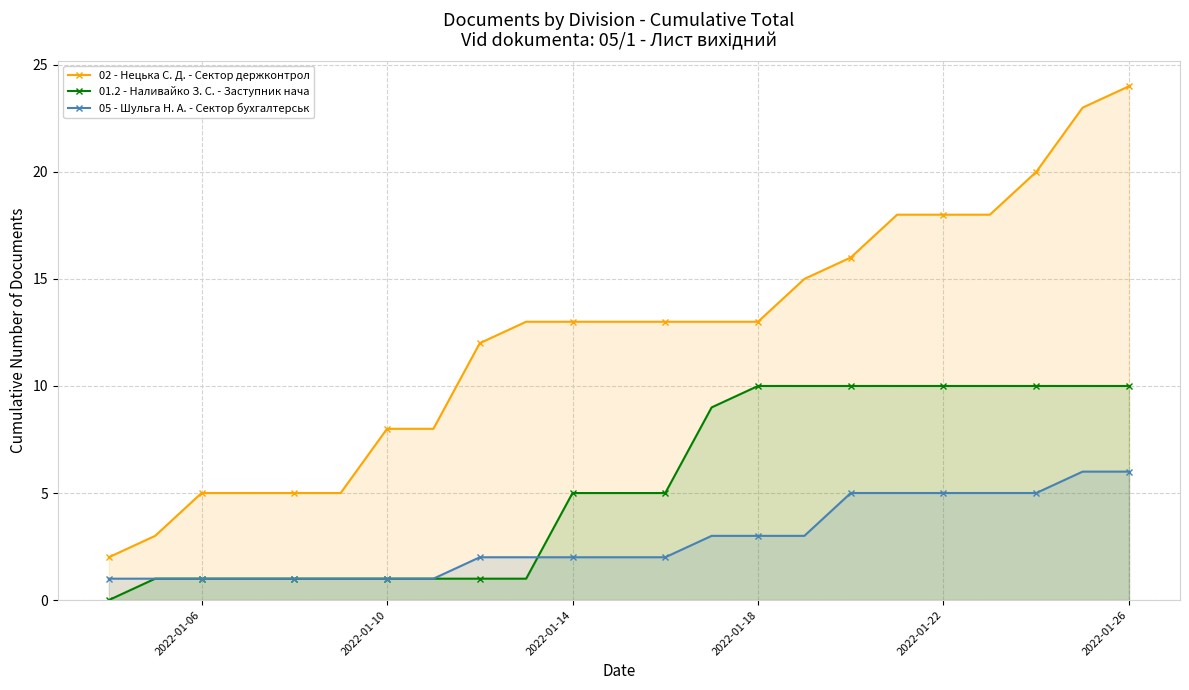

How many lines are shown in the chart?

3